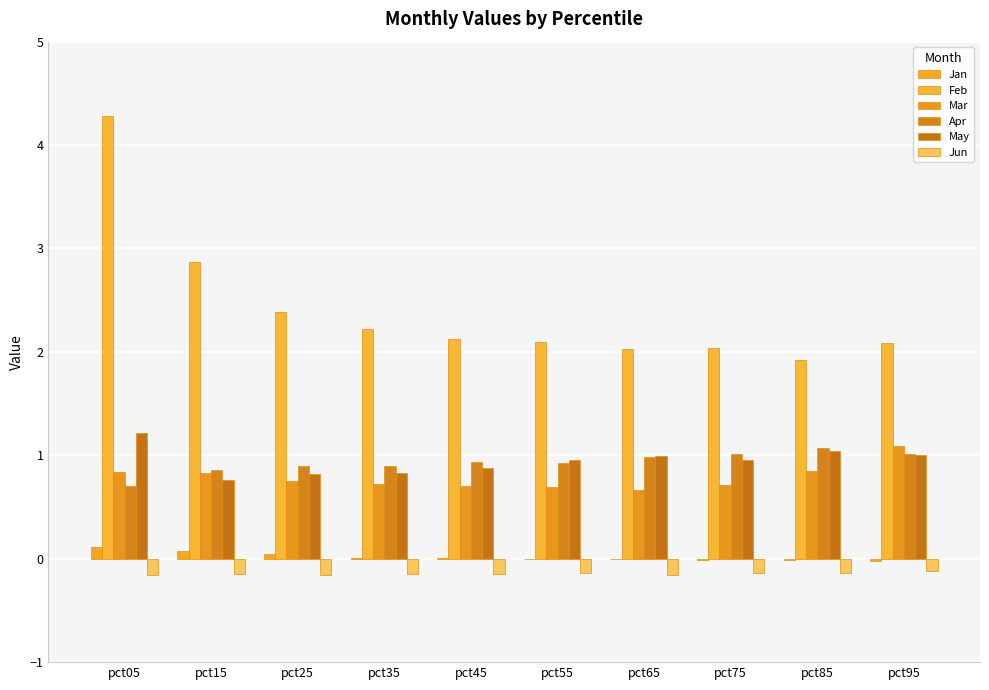

How many data points does each series have?

10